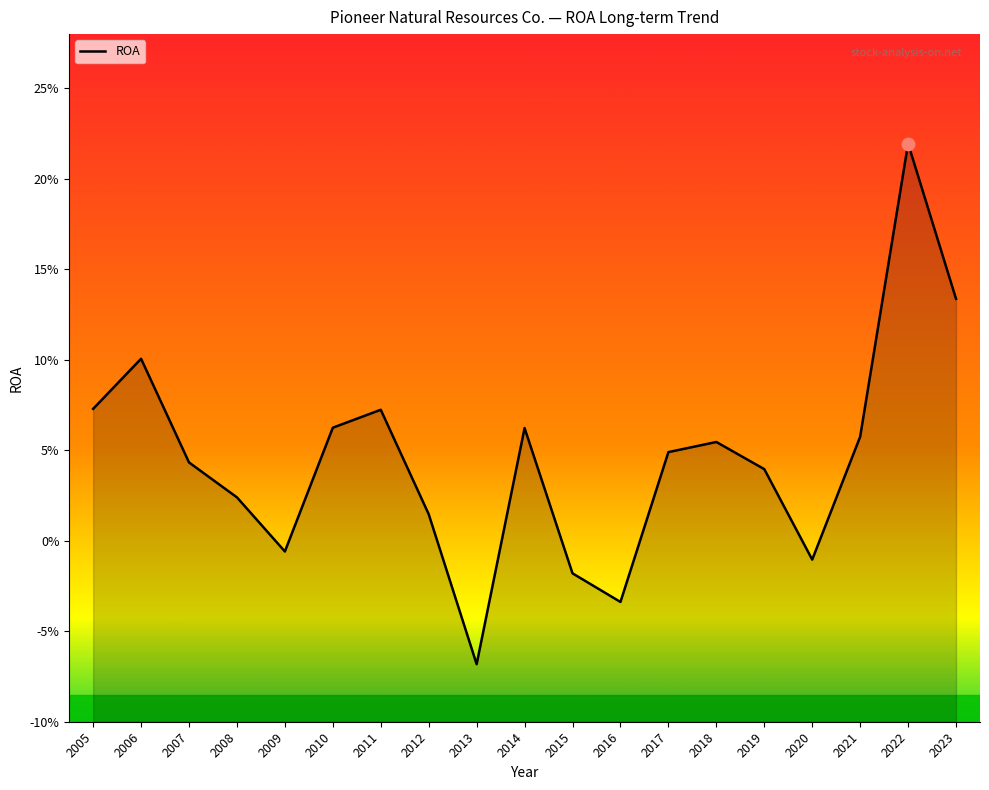

What is the change in value from 2013 to 2020?

+0.1